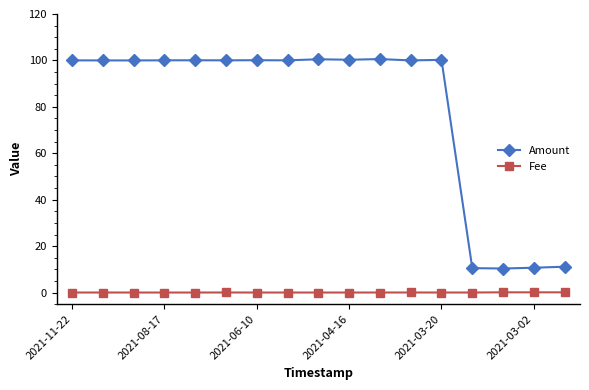

What is the minimum value for Amount?

10.4